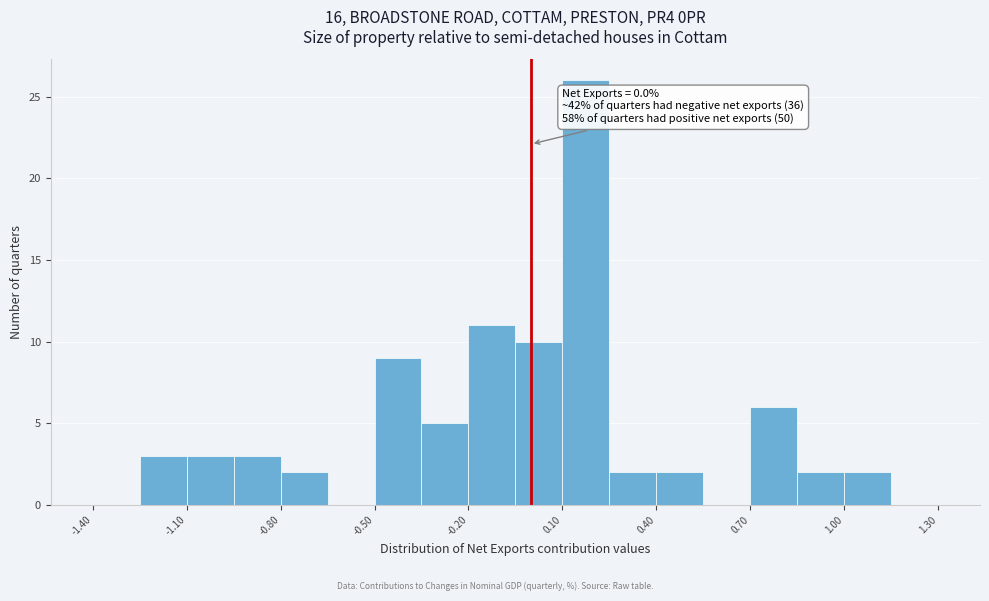

Around what value on the x-axis is the tallest bar? Give the approximate position of its centre, as read against the axis.

0.20